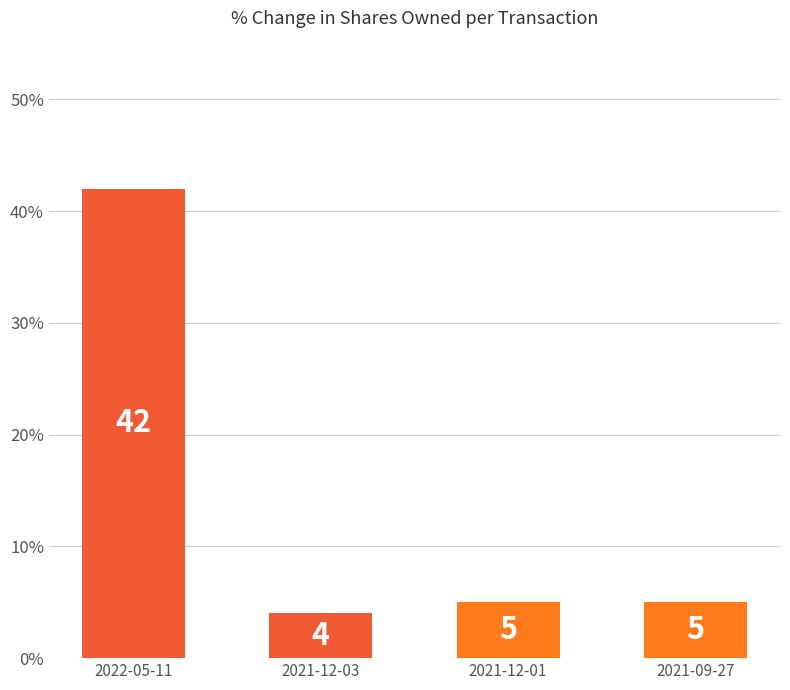

What is the ratio of the value at 2021-12-03 to the value at 2021-09-27?

0.8